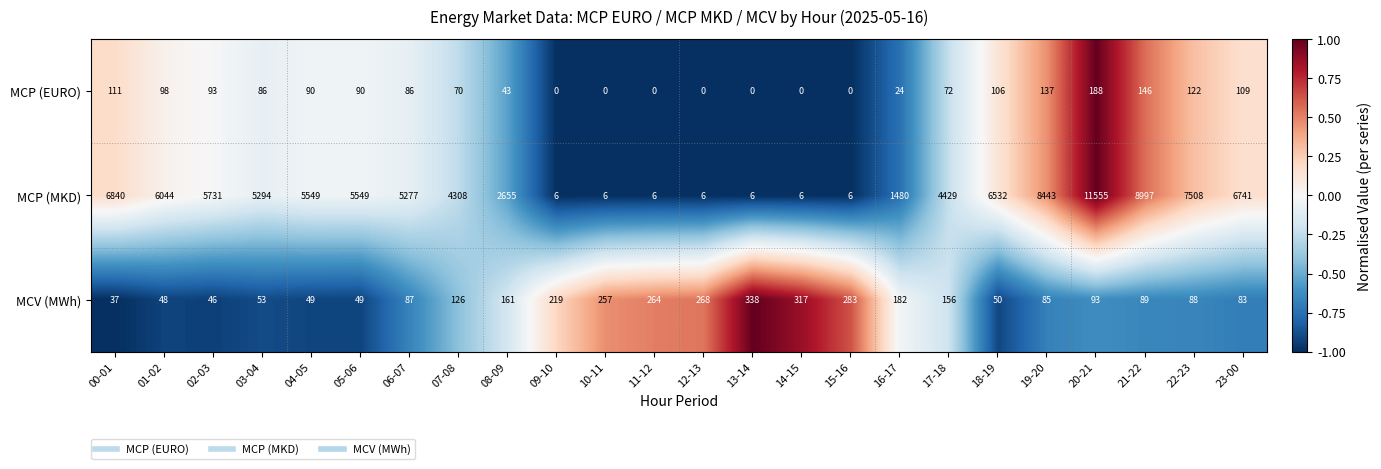

Count the number of categories in the chart.

24